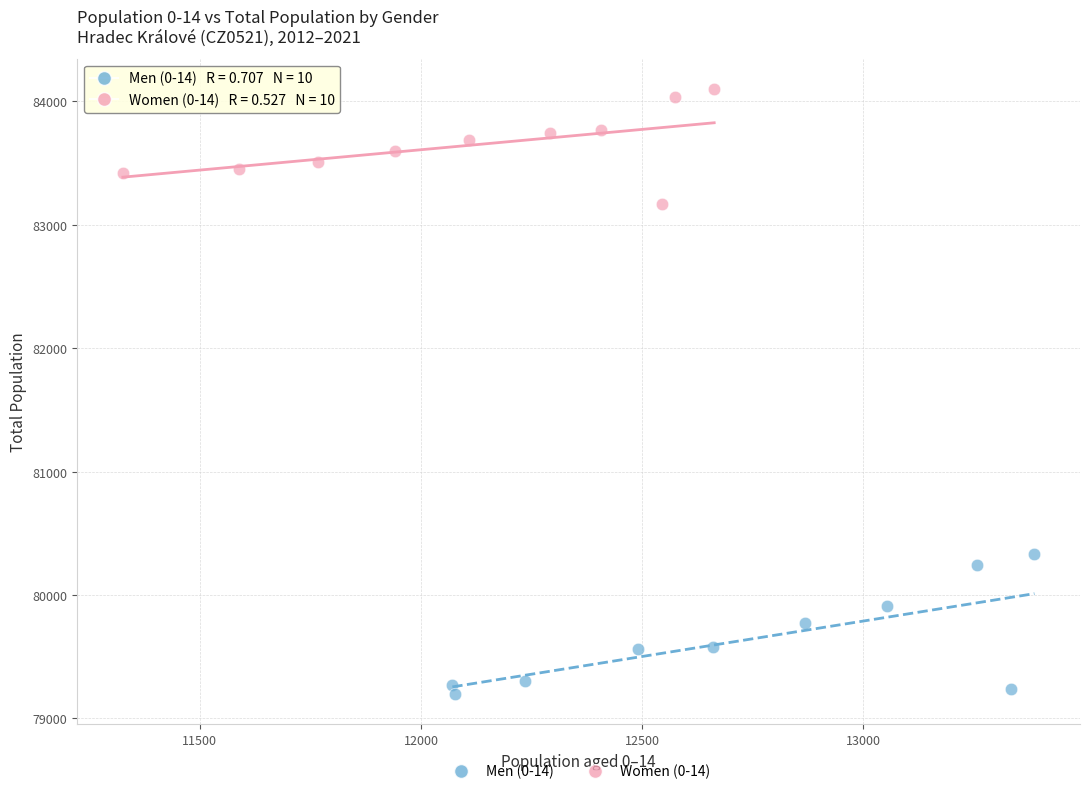

Which series contains the highest Y value?

Women (0-14)